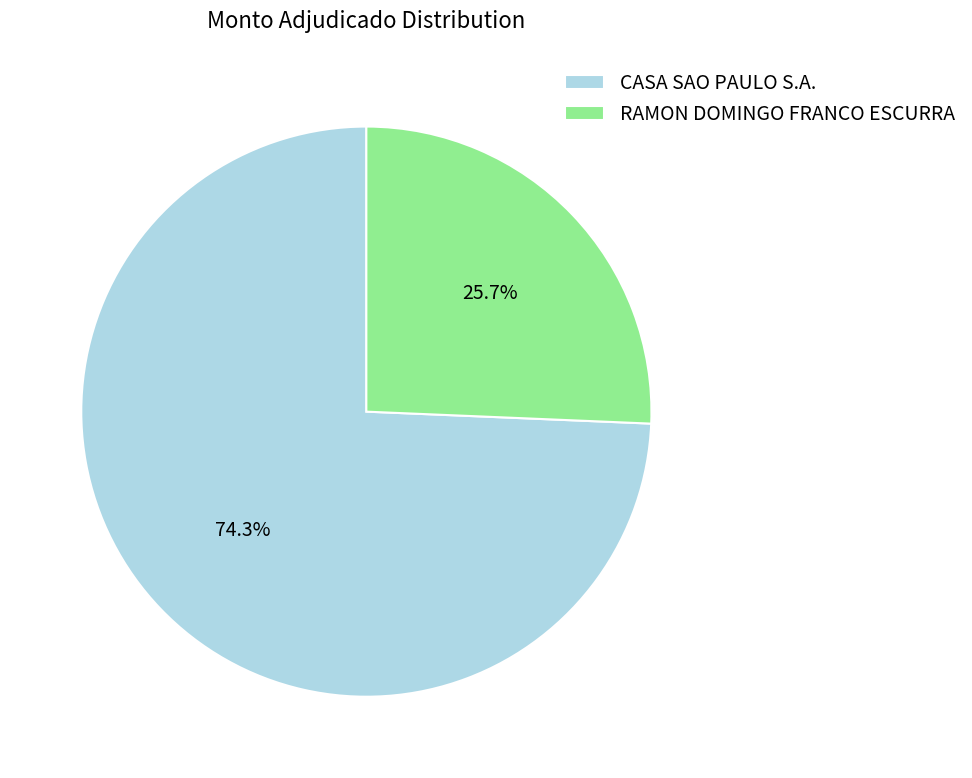

Does CASA SAO PAULO S.A. represent more than half of the total?

Yes